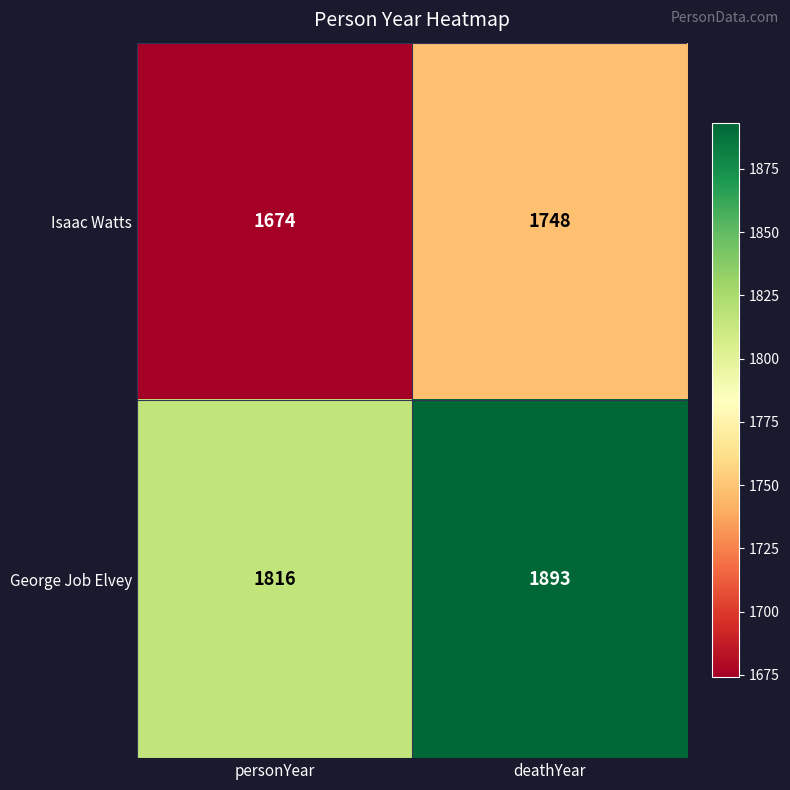

What is the difference between the highest and lowest values at personYear?

142